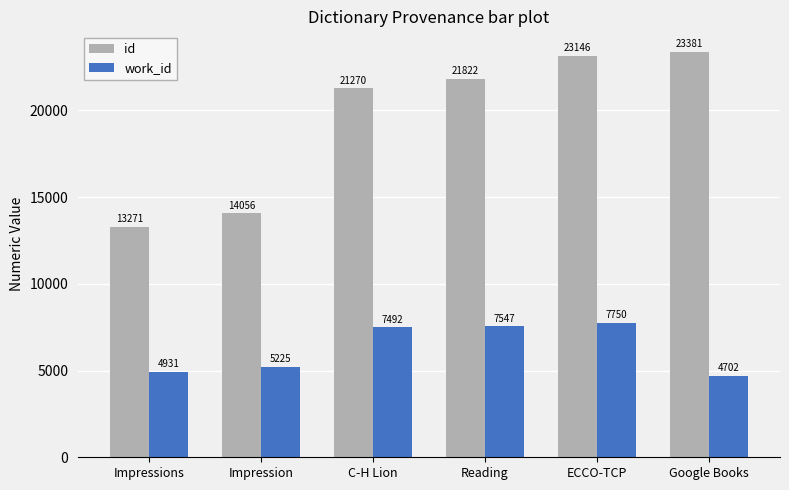

Between Impressions and Google Books, which series saw the biggest shift?

id